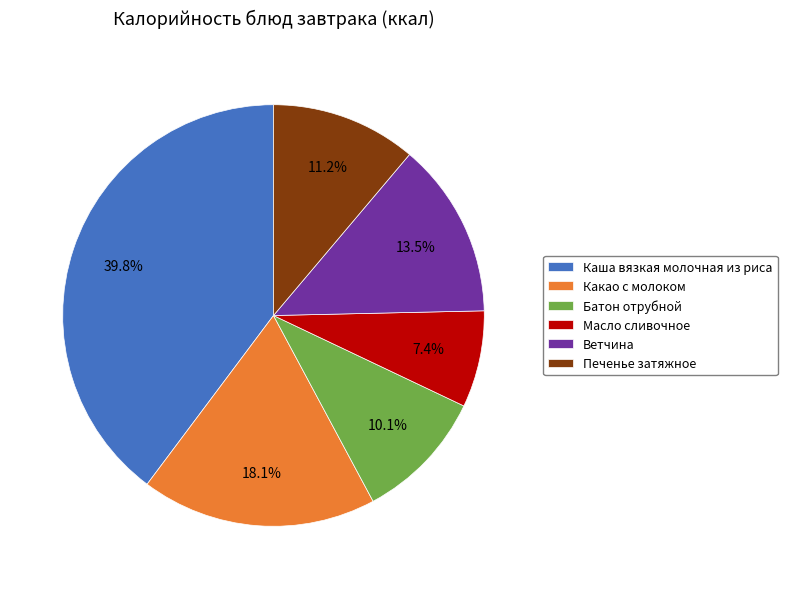

To the nearest percent, what is the combined percentage of Батон отрубной and Печенье затяжное?

21%